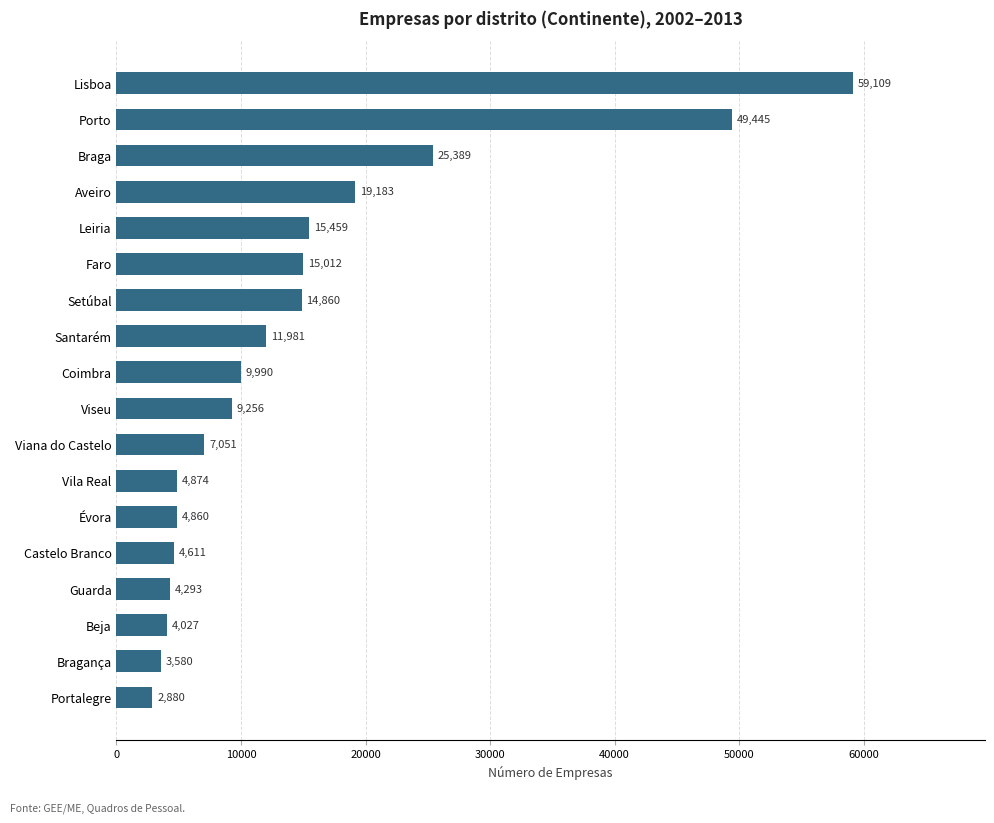

What is the approximate value at Santarém, to the nearest 10?

11980